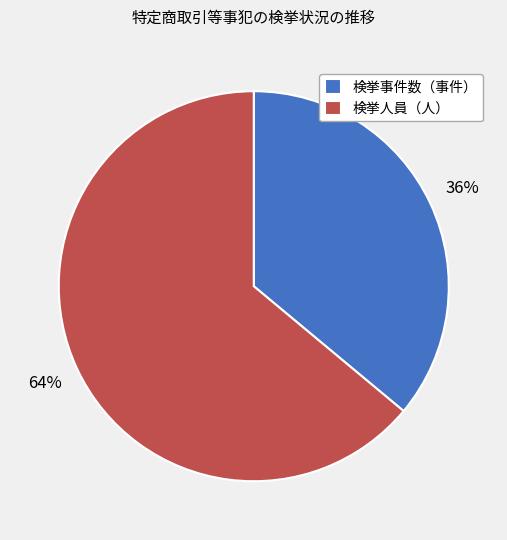

Do 検挙事件数（事件） and 検挙人員（人） together represent more than half of the pie?

Yes